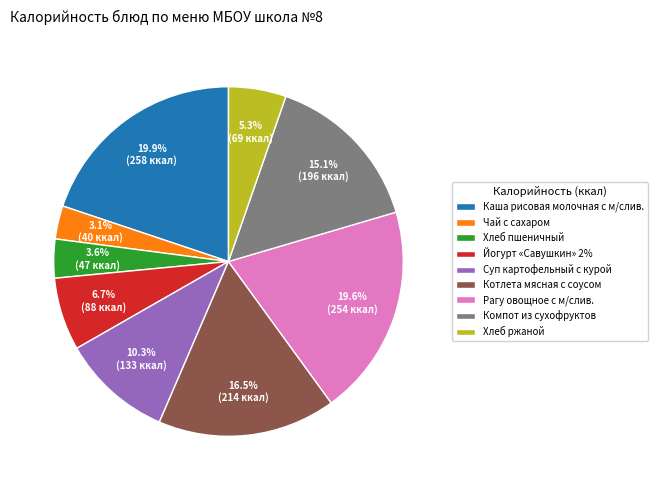

Does Рагу овощное с м/слив. represent more than half of the total?

No